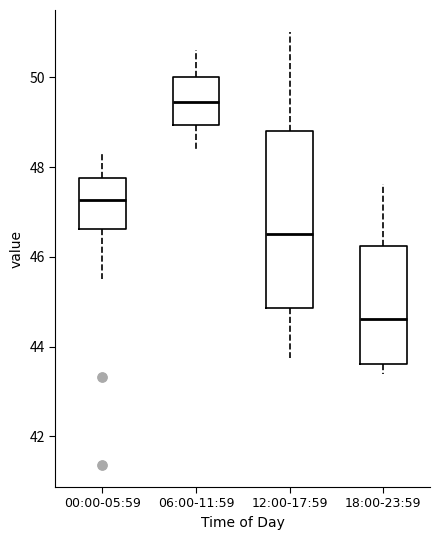

Where does the upper whisker of the box for 00:00-05:59 end on the y-axis? The values are not printed on the chart, so give them approximately, as read against the axis.

48.4